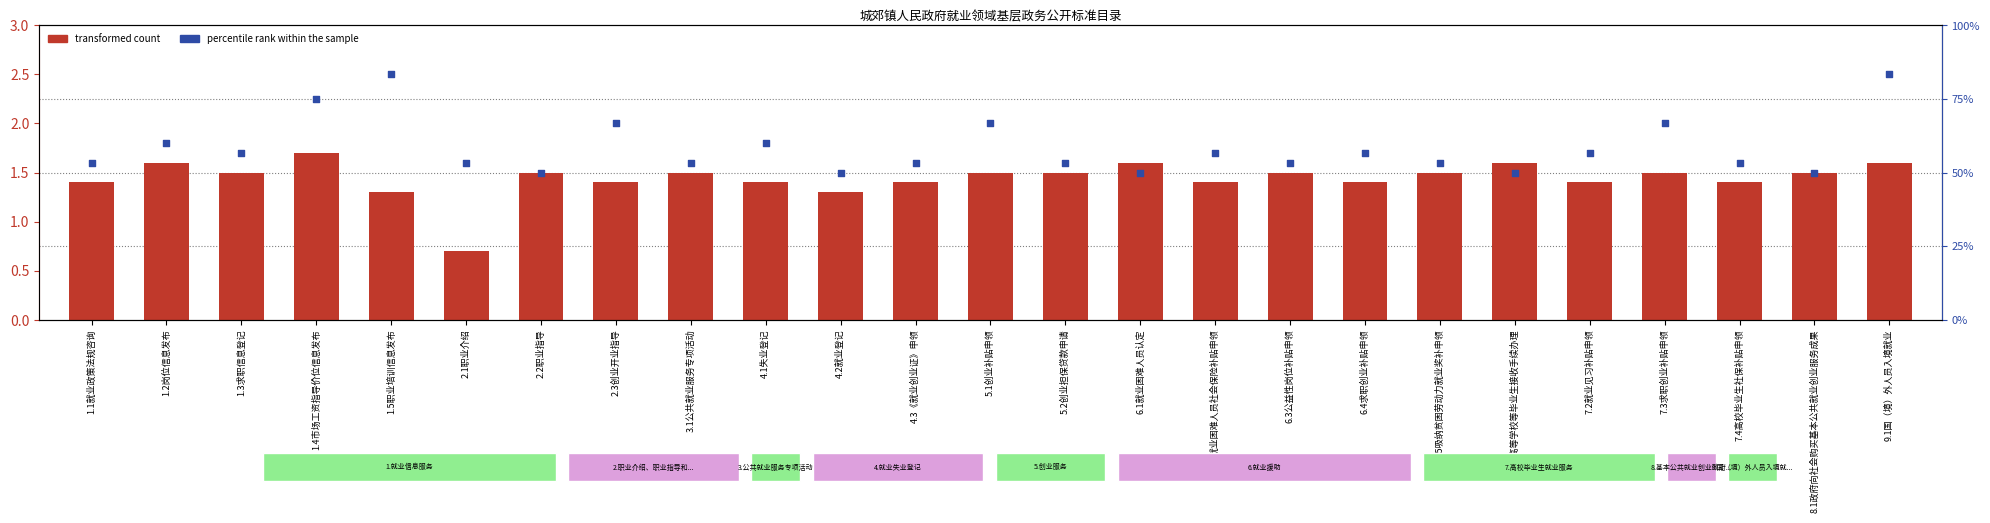

Which series reaches the minimum Y coordinate?

transformed count